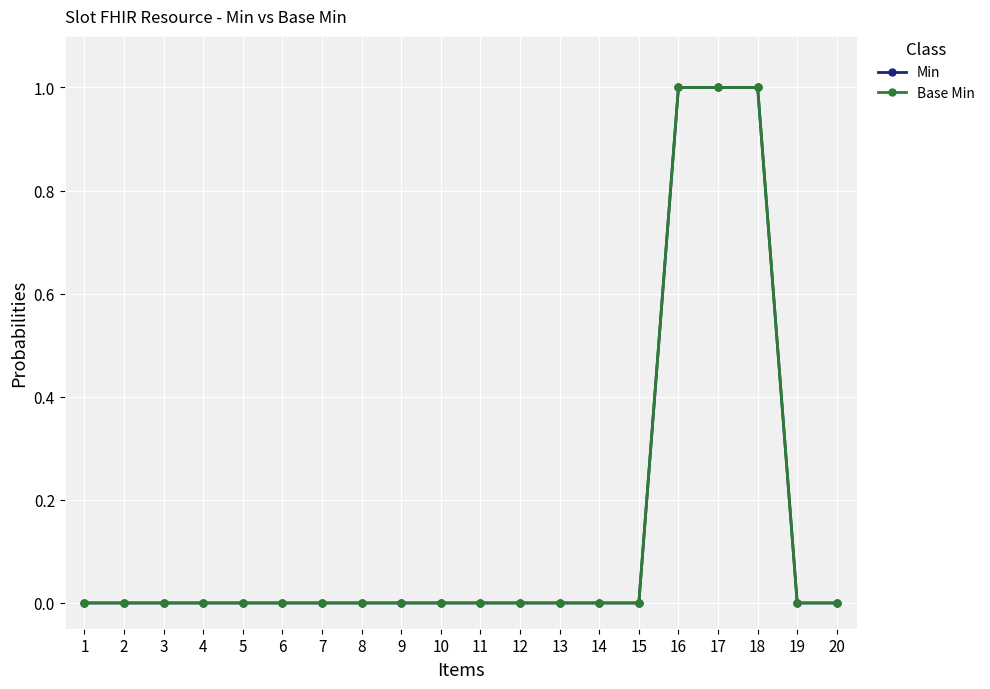

Does the chart have visible grid lines?

Yes